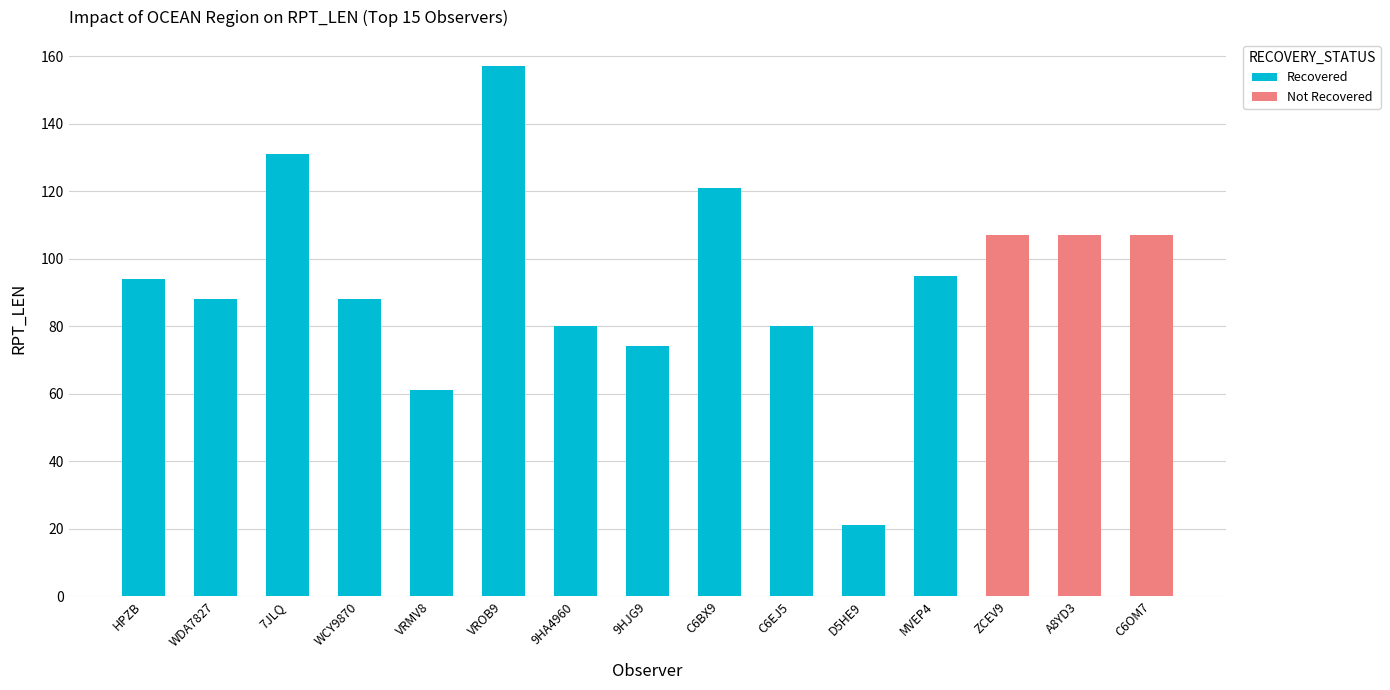

What is the value of the Recovered bar at the 4th from the left?

88